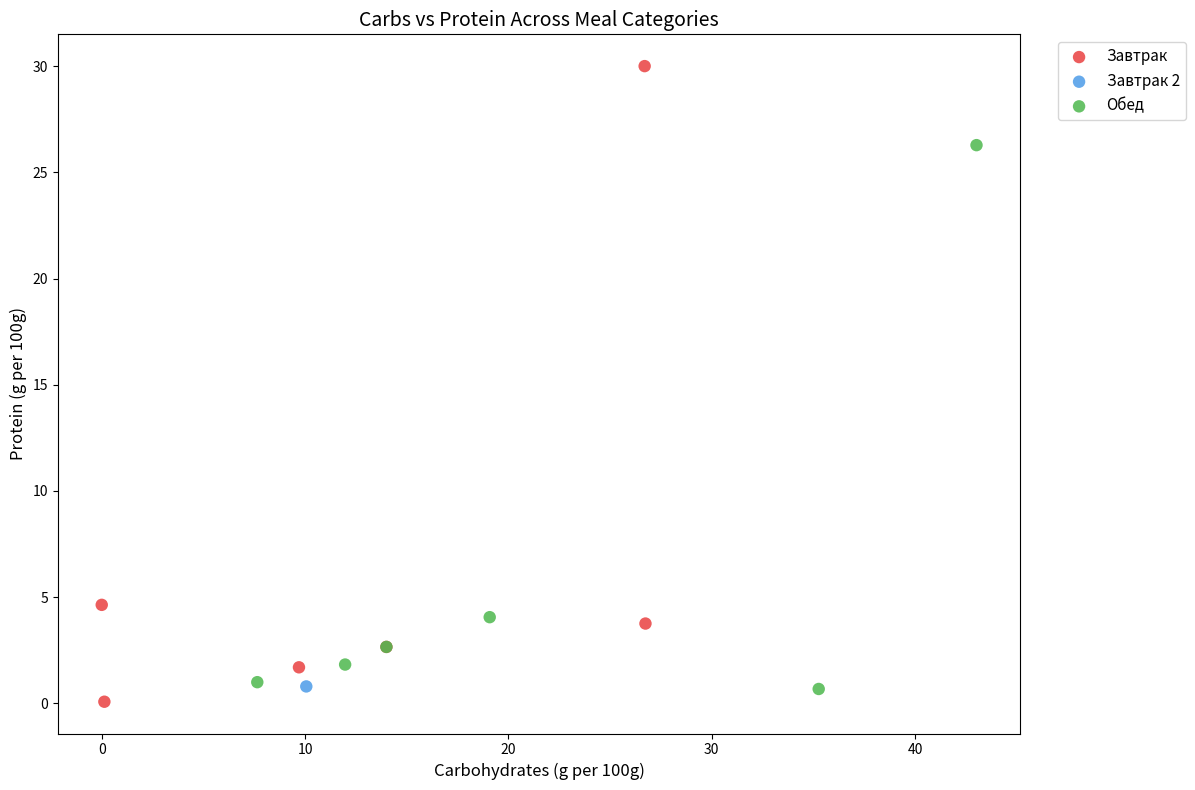

Which series contains the lowest Y value?

Завтрак